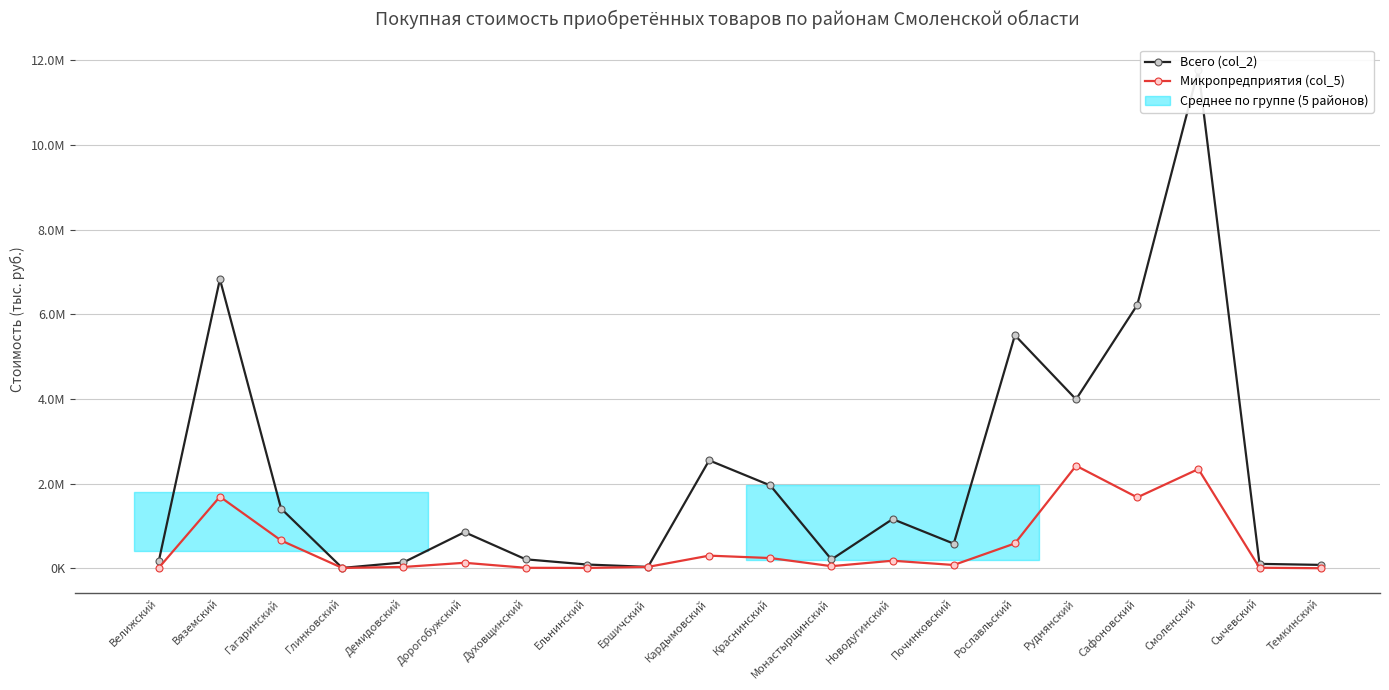

Reading right to left, extract all data points from this chart.

Всего (col_2): 81929.5	106175.3	11782464.5	6221833.4	3992151.1	5508018.3	583284.6	1164187.2	210243.9	1958613.1	2551460.2	34486.5	90766.4	213686.0	855114.2	140064.0	9999.4	1412800.3	6832141.1	167889.5
Микропредприятия (col_5): 3048.5	14490.7	2345792.7	1676523.2	2424585.2	588905.4	79637.2	180520.4	51718.3	243569.8	300452.1	34486.5	9720.4	13249.0	131546.2	32971.6	9999.4	658989.8	1692943.9	12002.6